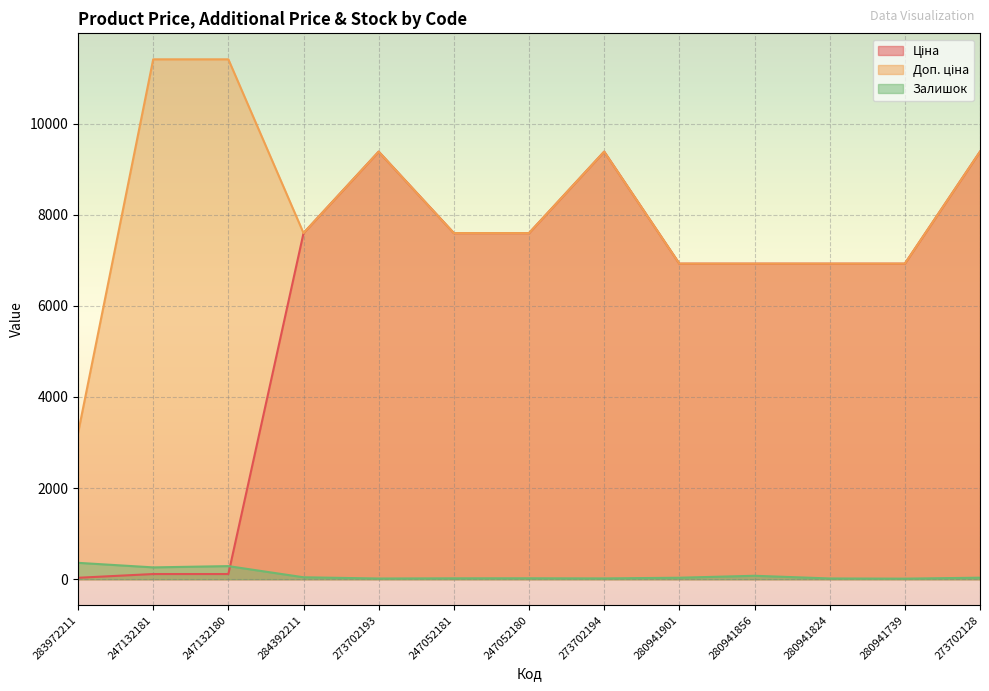

At how many categories does at least one series exceed 3622?

12